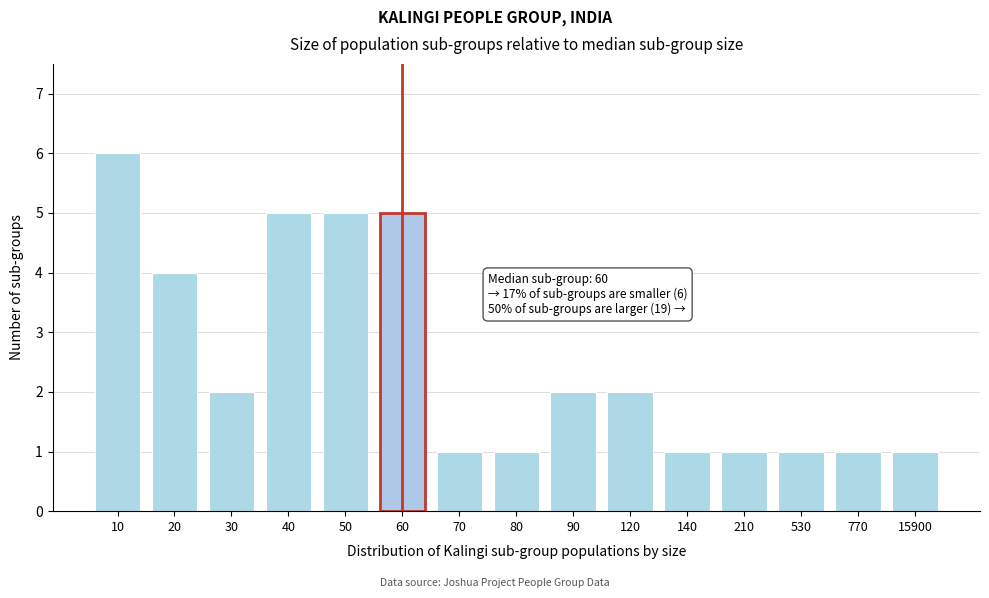

Reading left to right, what are all the values shown in this chart?

6	4	2	5	5	5	1	1	2	2	1	1	1	1	1